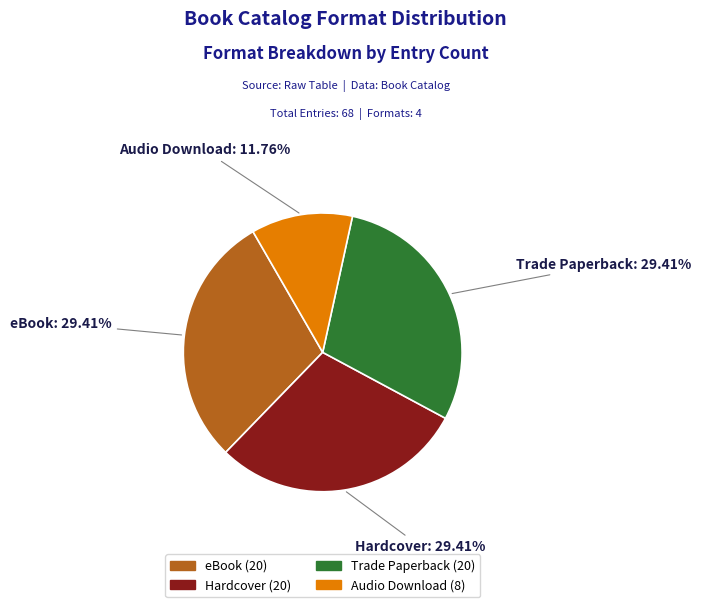

Is there any slice that represents more than half of the pie?

No